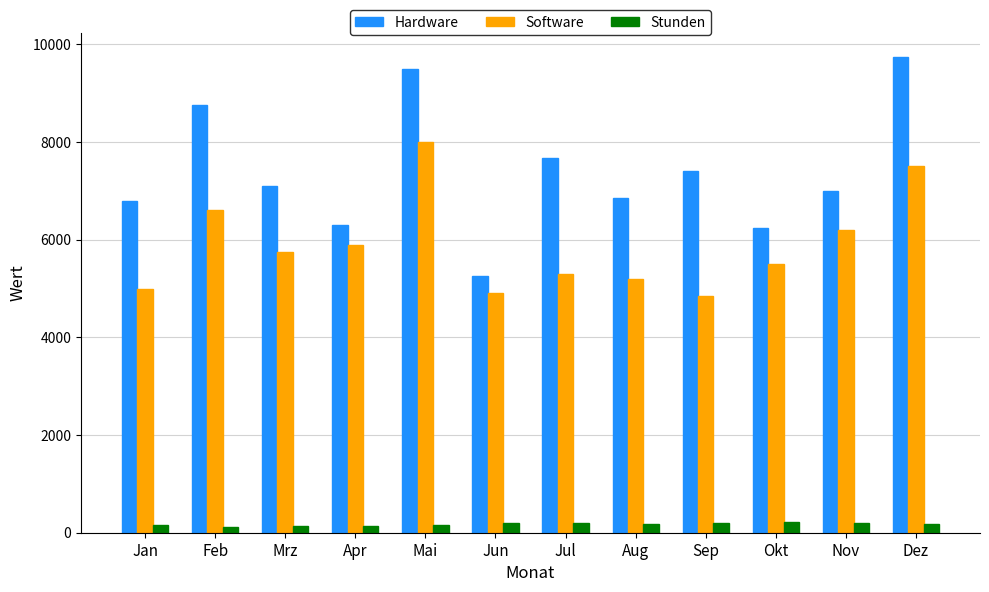

What is the smallest value displayed?

120